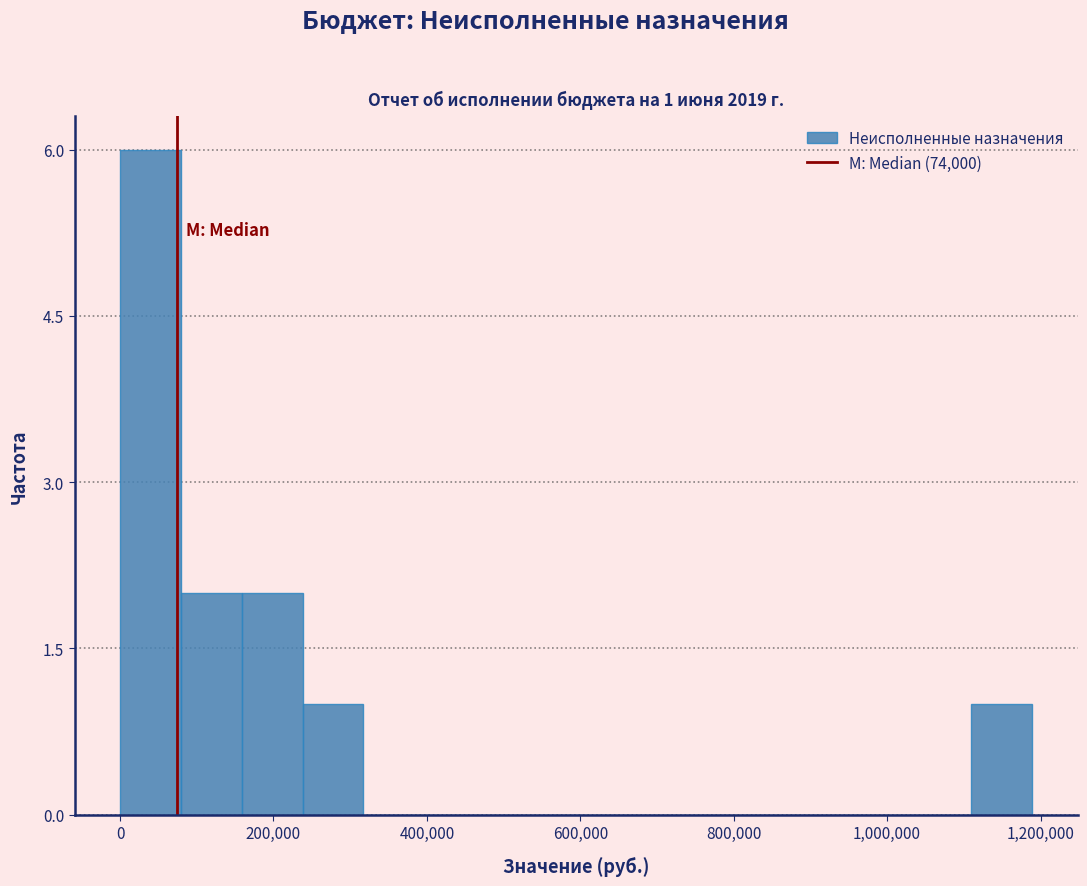

Around what value on the x-axis is the tallest bar? Give the approximate position of its centre, as read against the axis.

40000